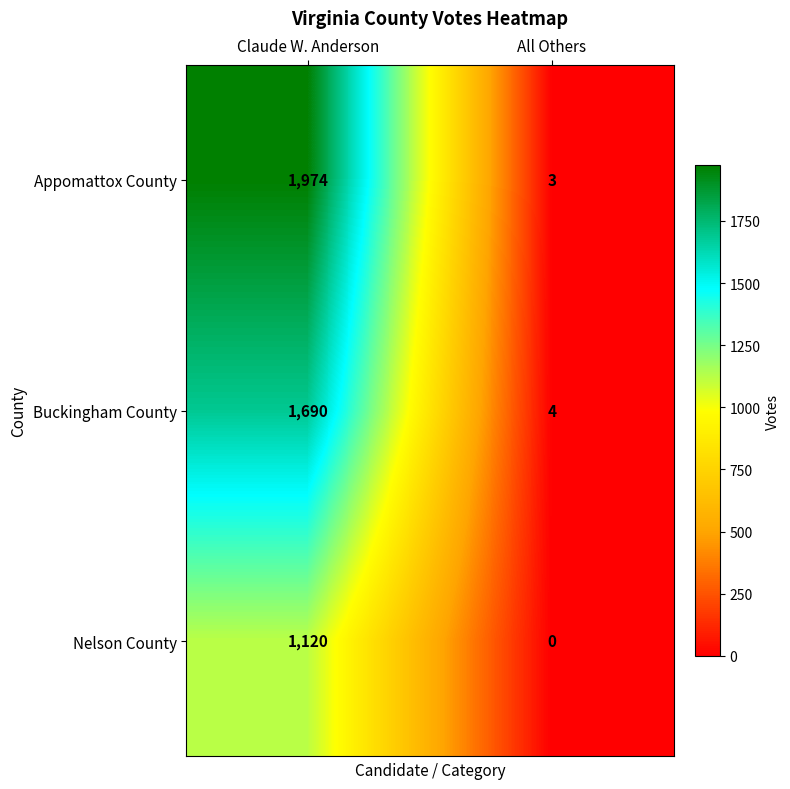

Reading right to left, extract all data points from this chart.

Appomattox County: All Others=3	Claude W. Anderson=1974
Buckingham County: All Others=4	Claude W. Anderson=1690
Nelson County: All Others=0	Claude W. Anderson=1120